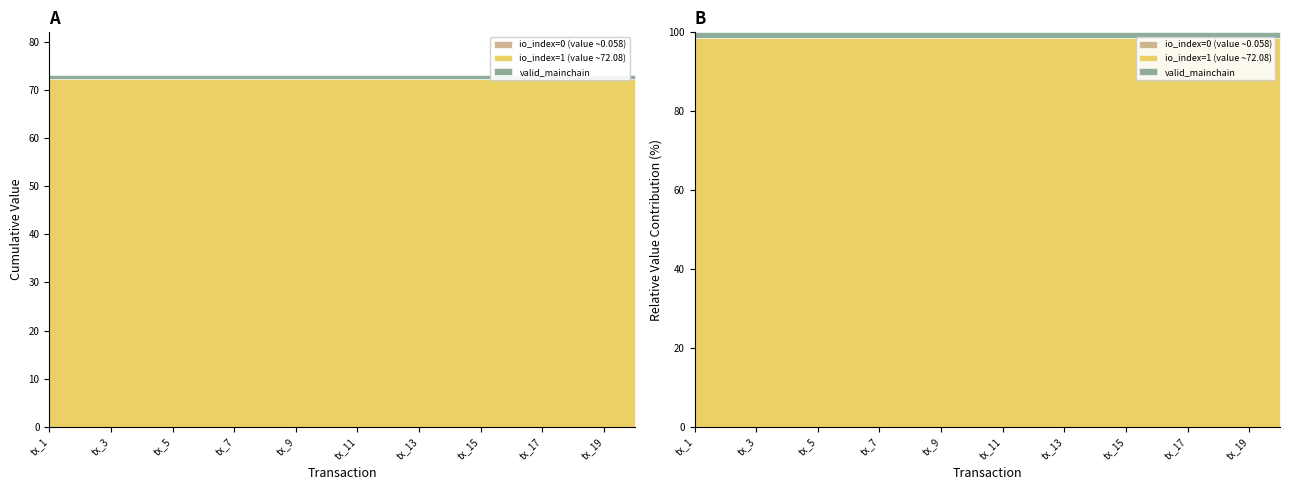

Reading left to right, extract all data points from this chart.

io_index=0 (value ~0.058): tx_1=0.1	tx_2=0.1	tx_3=0.1	tx_4=0.1	tx_5=0.1	tx_6=0.1	tx_7=0.1	tx_8=0.1	tx_9=0.1	tx_10=0.1	tx_11=0.1	tx_12=0.1	tx_13=0.1	tx_14=0.1	tx_15=0.1	tx_16=0.1	tx_17=0.1	tx_18=0.1	tx_19=0.1	tx_20=0.1
io_index=1 (value ~72.08): tx_1=72.1	tx_2=72.1	tx_3=72.1	tx_4=72.1	tx_5=72.1	tx_6=72.1	tx_7=72.1	tx_8=72.1	tx_9=72.1	tx_10=72.1	tx_11=72.1	tx_12=72.1	tx_13=72.1	tx_14=72.1	tx_15=72.1	tx_16=72.1	tx_17=72.1	tx_18=72.1	tx_19=72.1	tx_20=72.1
valid_mainchain: tx_1=1.0	tx_2=1.0	tx_3=1.0	tx_4=1.0	tx_5=1.0	tx_6=1.0	tx_7=1.0	tx_8=1.0	tx_9=1.0	tx_10=1.0	tx_11=1.0	tx_12=1.0	tx_13=1.0	tx_14=1.0	tx_15=1.0	tx_16=1.0	tx_17=1.0	tx_18=1.0	tx_19=1.0	tx_20=1.0